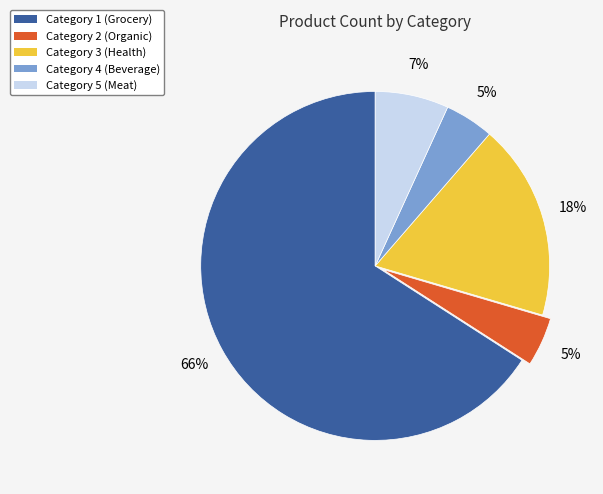

Is there a majority slice in this chart?

Yes